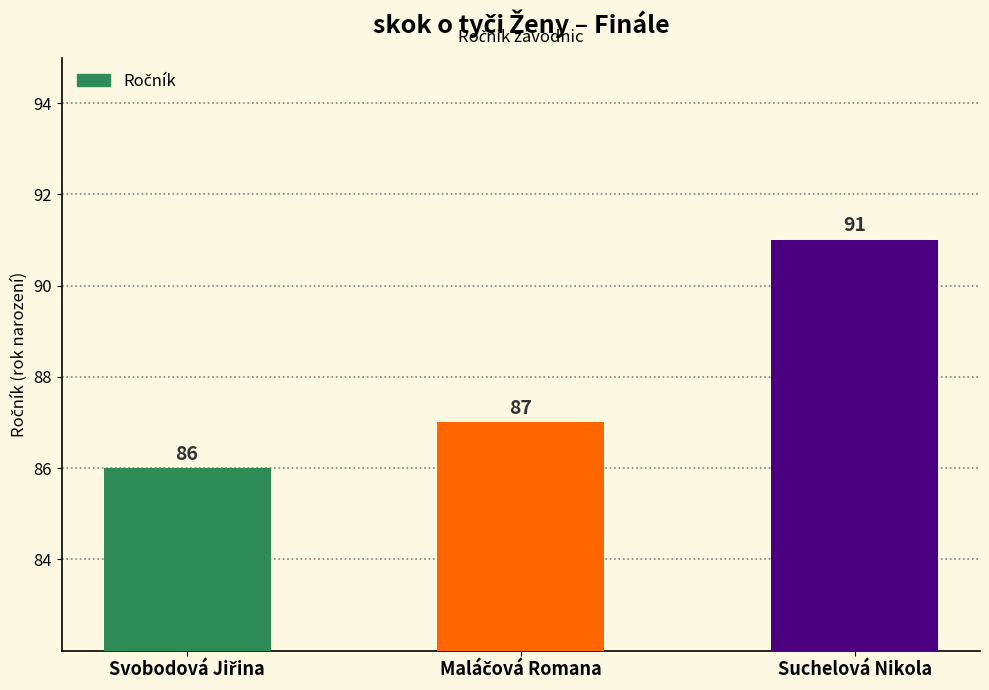

What is the label of the 1st bar from the right?

Suchelová Nikola